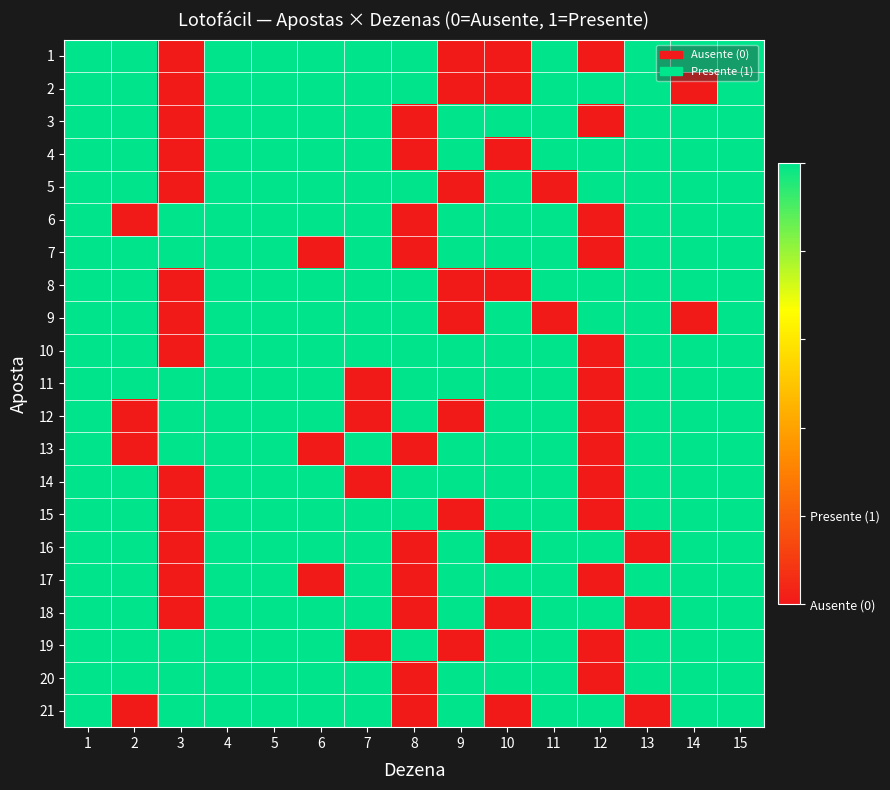

At how many categories does at least one series exceed 0?

15